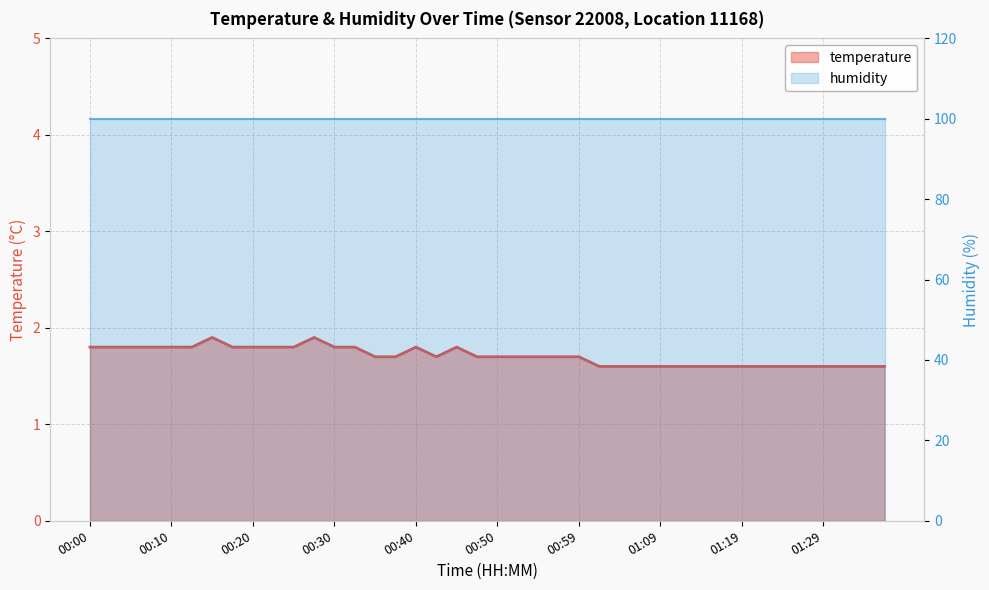

Count the number of categories in the chart.

40